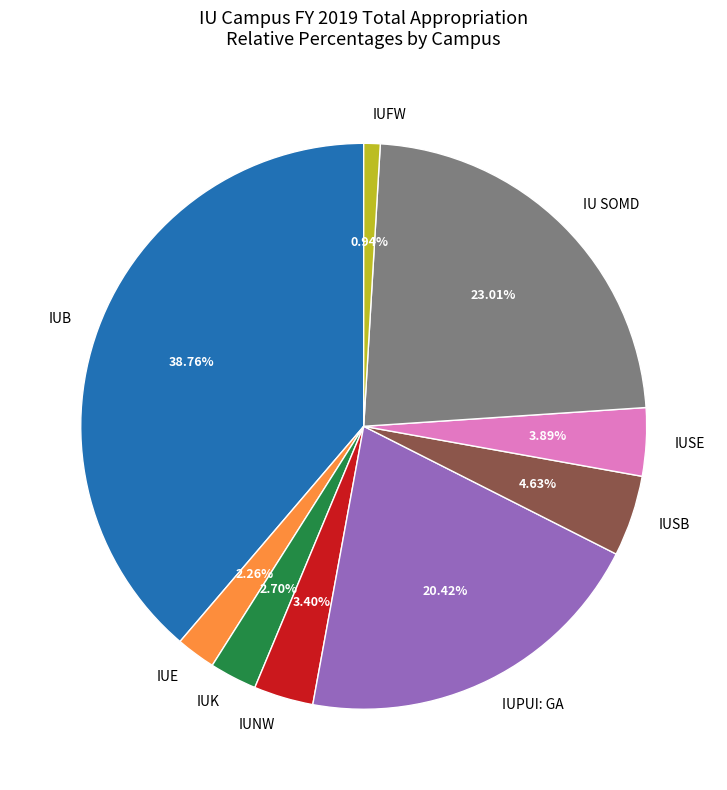

Does any single category account for the majority?

No